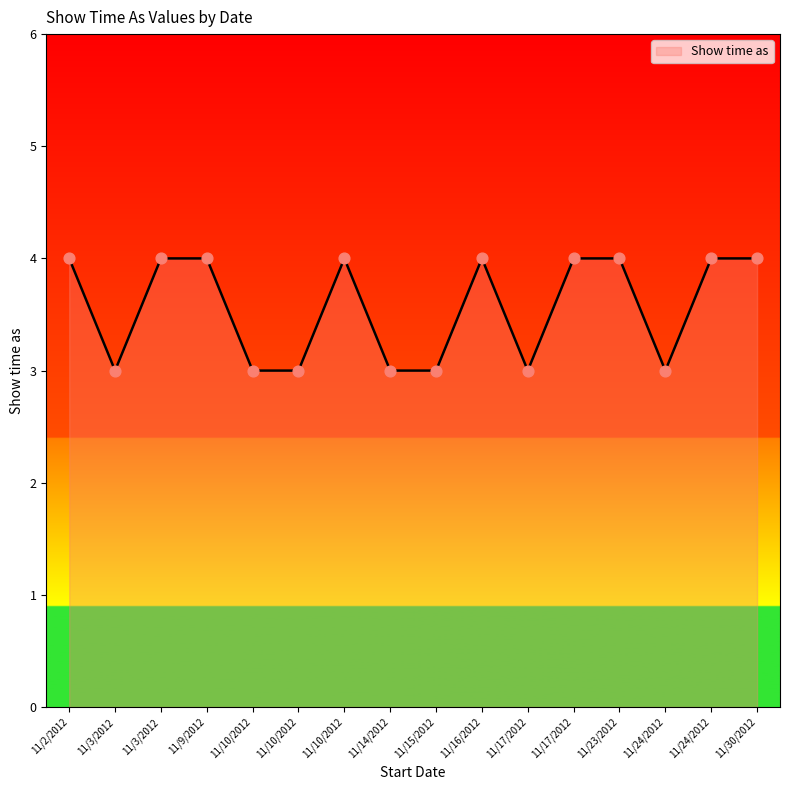

Between 11/3/2012 and 11/23/2012, which is larger?

11/3/2012